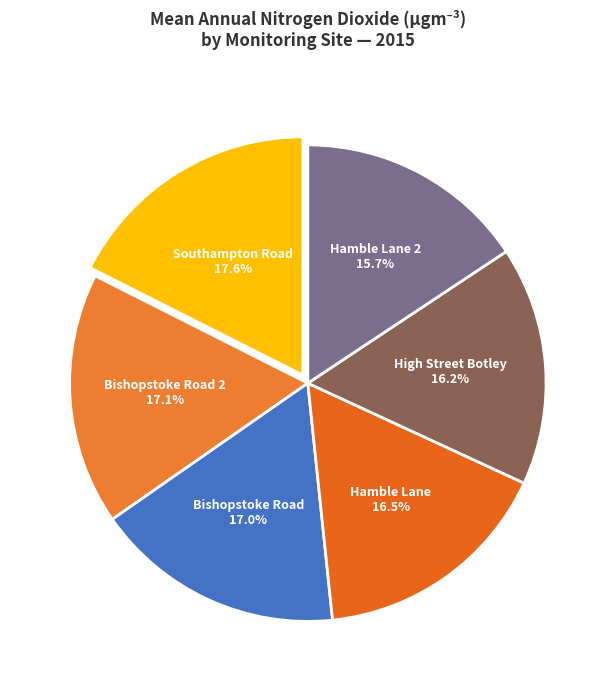

Which has a higher value, Bishopstoke Road or Southampton Road?

Southampton Road